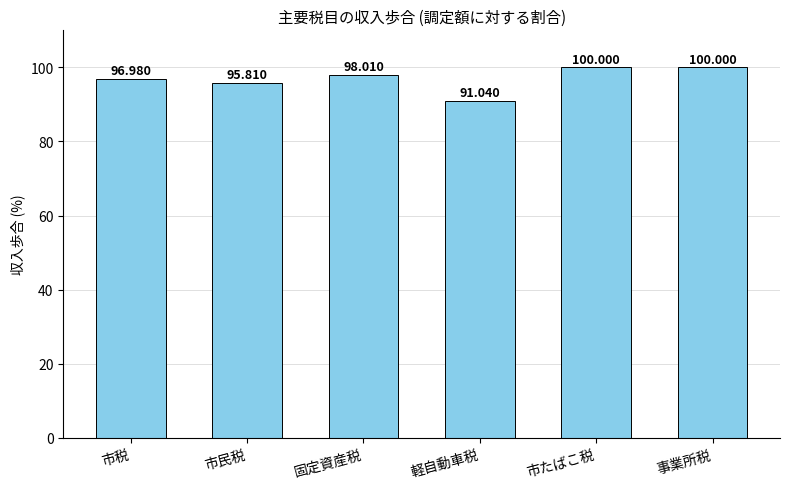

How many data points does each series have?

6